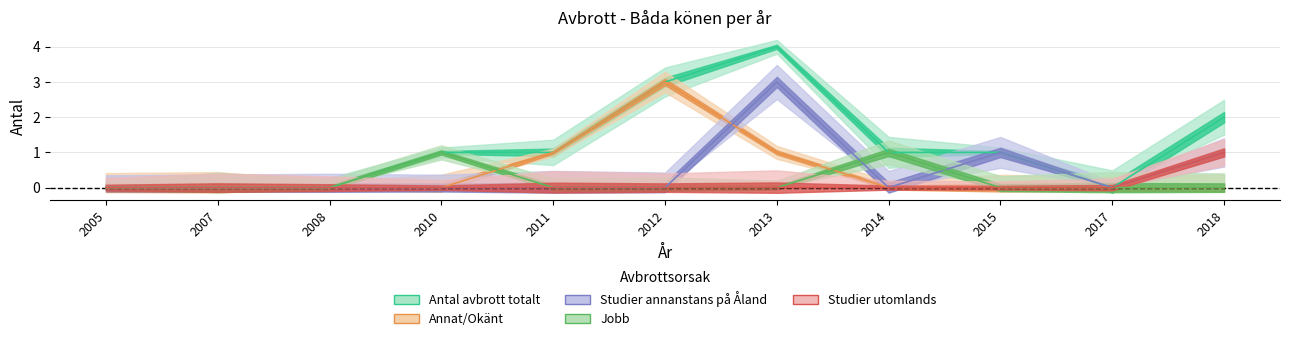

True or false: Antal avbrott totalt and Annat/Okänt intersect in this chart.

False